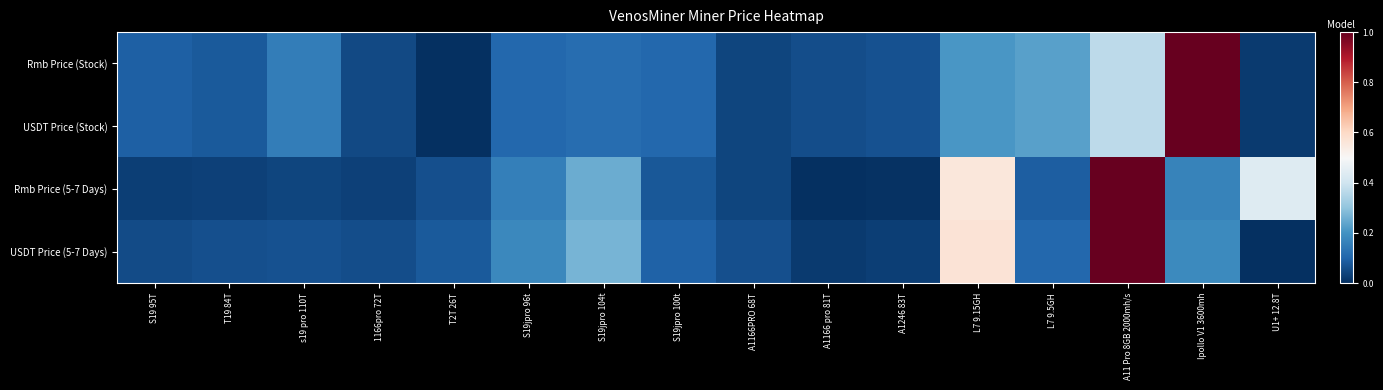

At L7 9.15GH, list the series in order from smallest to largest.

Rmb Price (Stock), USDT Price (Stock), Rmb Price (5-7 Days), USDT Price (5-7 Days)